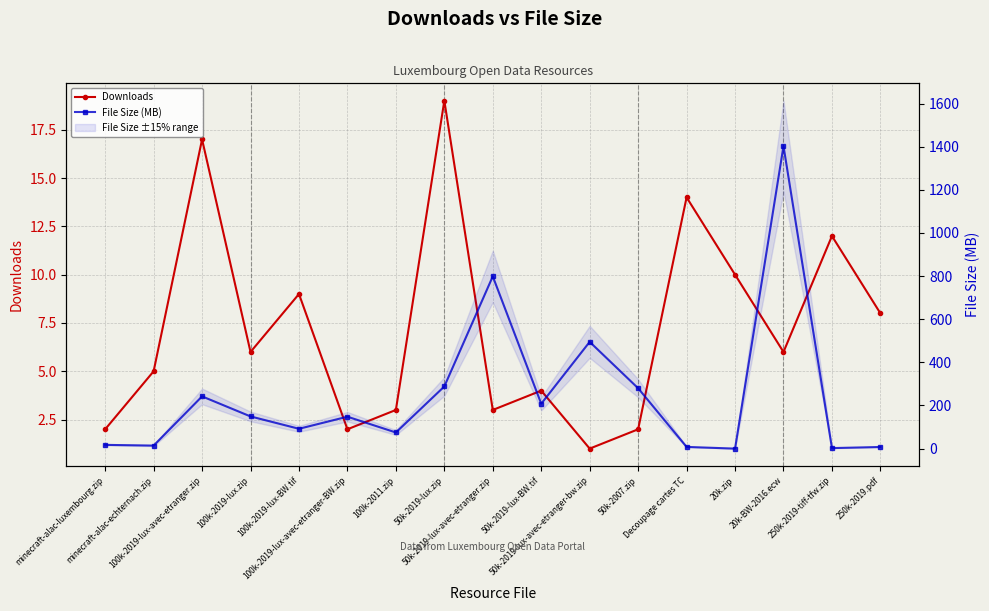

At which category does the chart reach its minimum across all series?

20k.zip